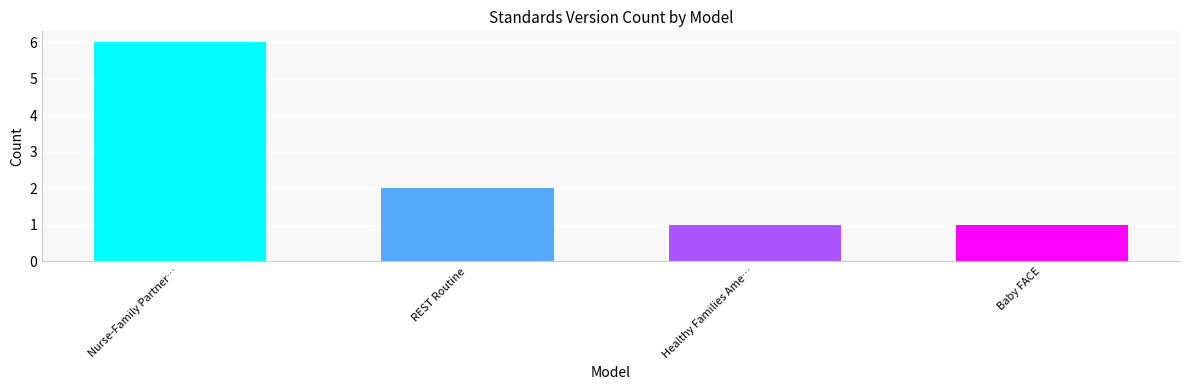

What is the maximum value shown in the chart?

6